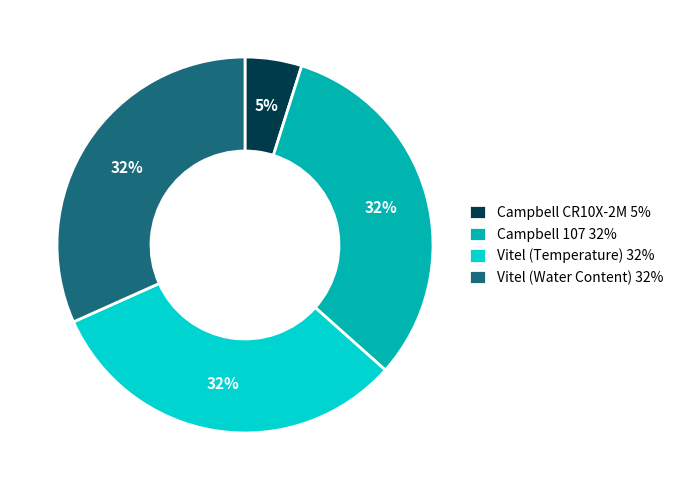

What percentage is the Campbell CR10X-2M 5% slice, to the nearest percent?

5%